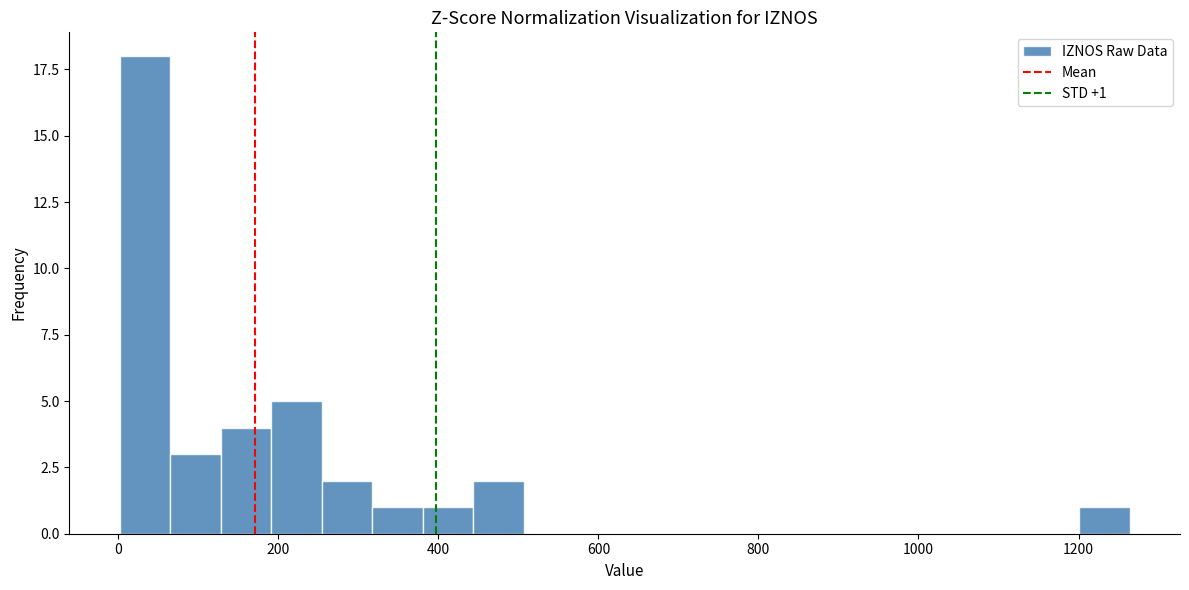

Read against the x-axis, roughly where is the centre of the tallest bar?

40